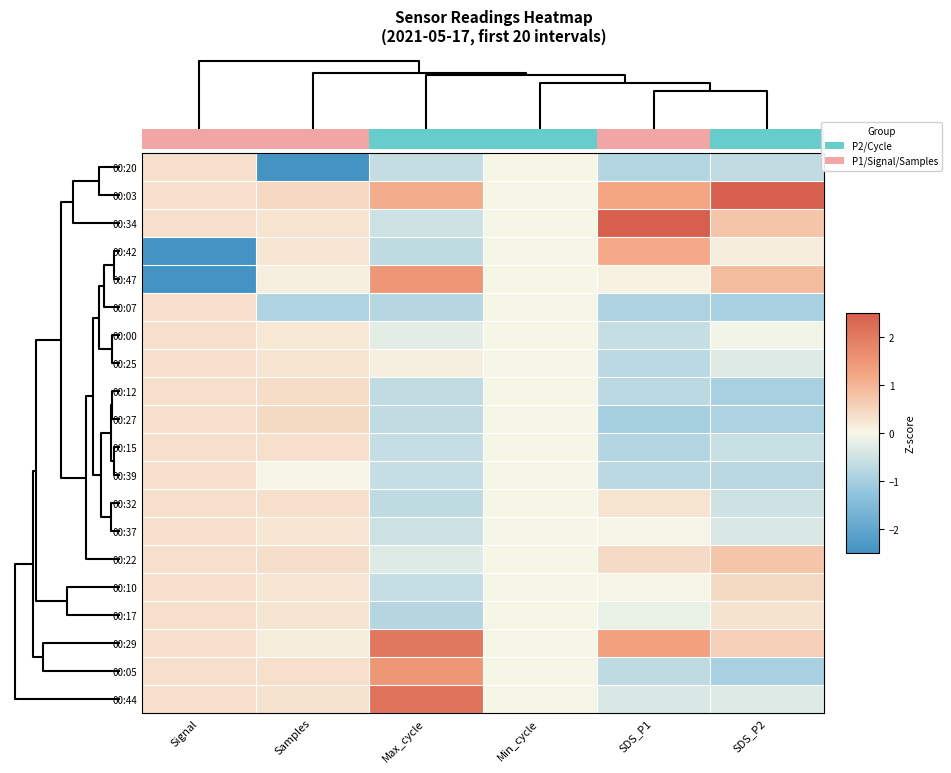

At how many categories does at least one series exceed 1?

3